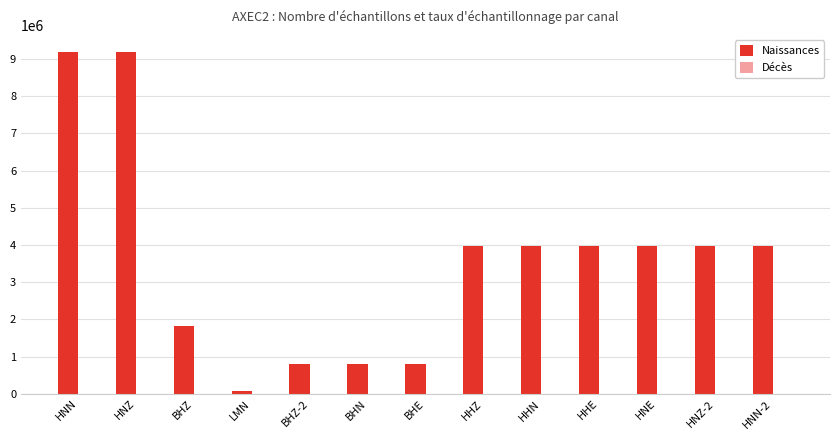

What is the highest value of the Naissances series?

9187582